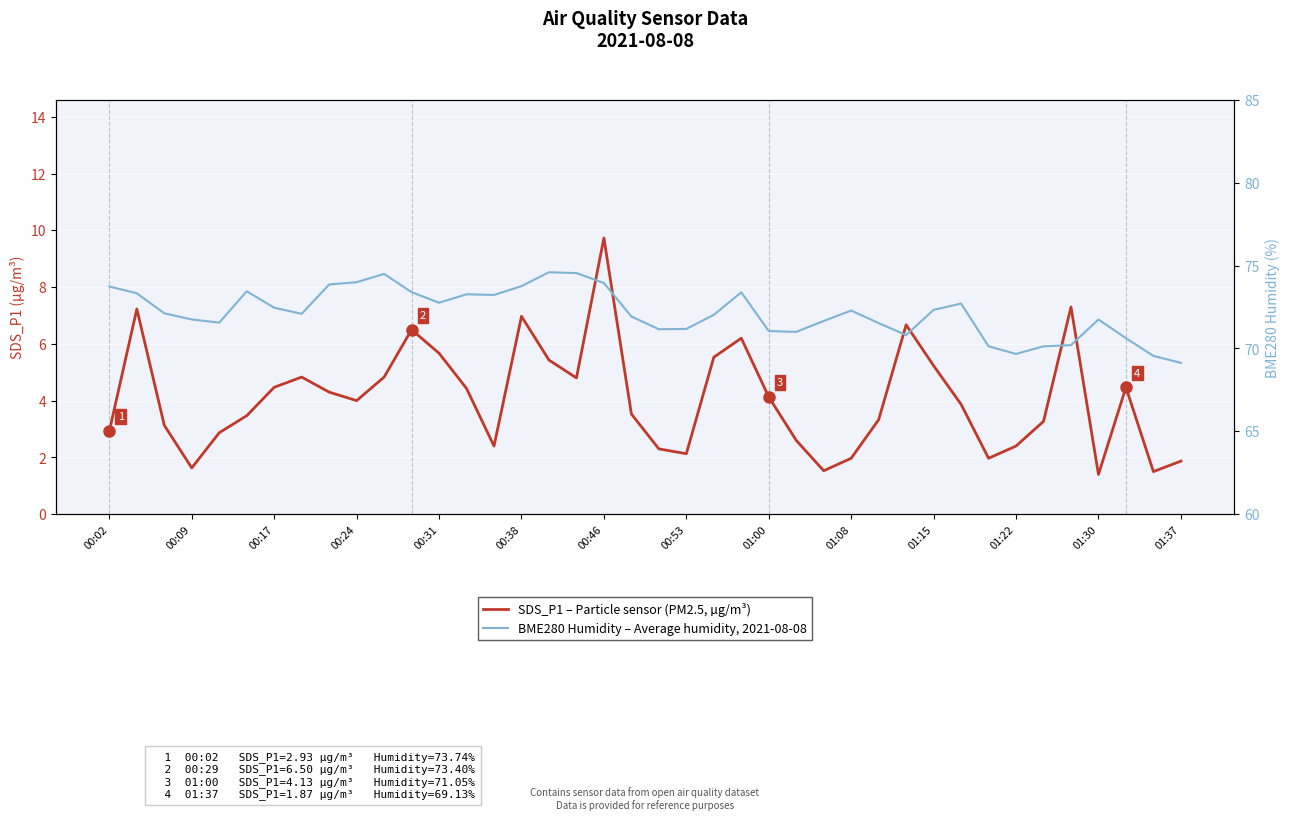

Which series has the largest total across all categories?

BME280 Humidity – Average humidity, 2021-08-08